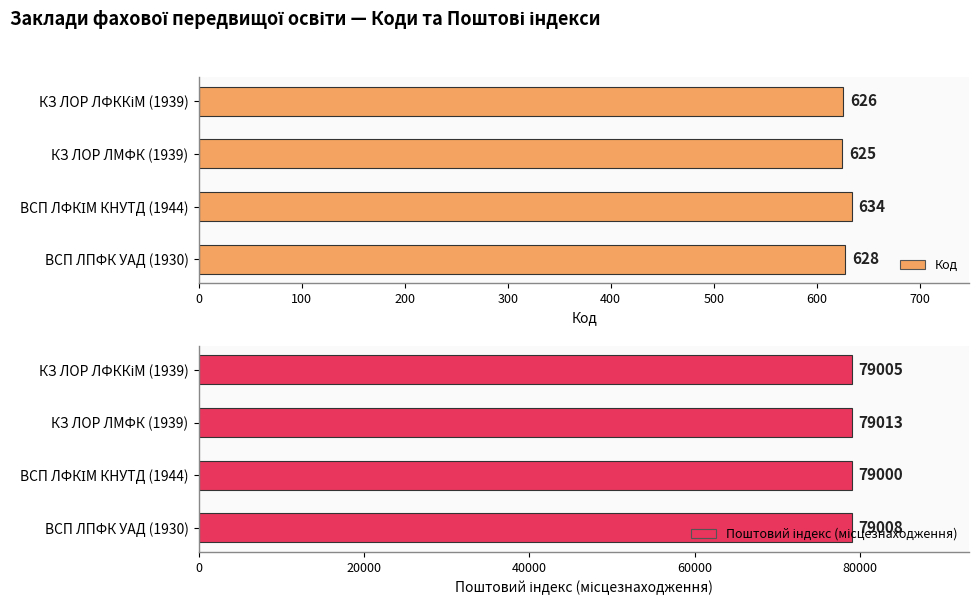

What is the average value of the Код series?

628